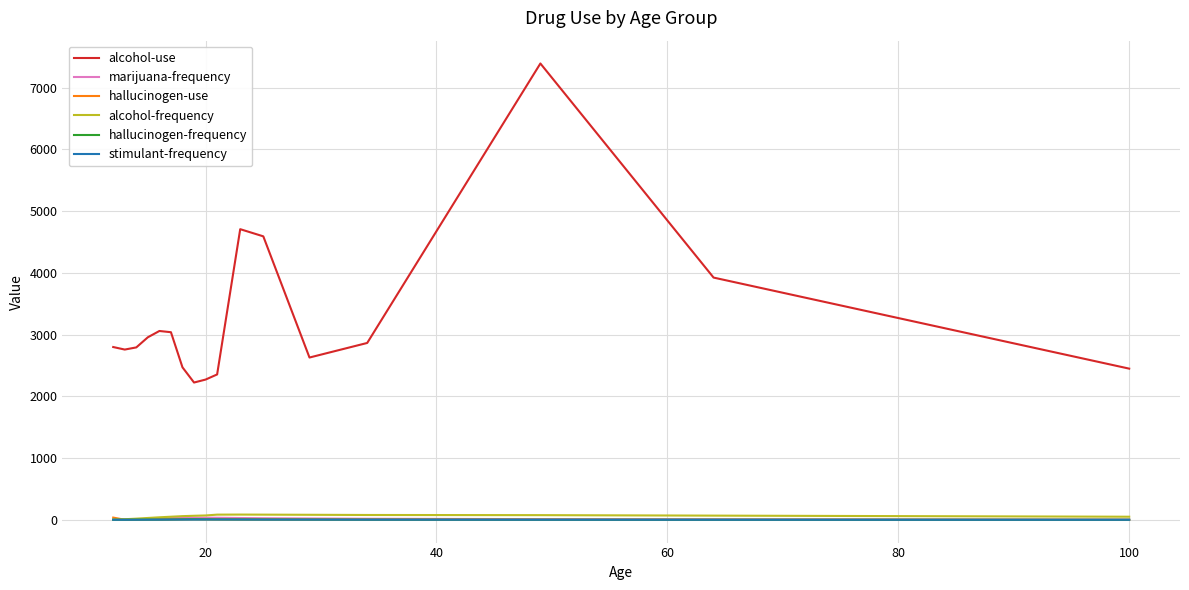

Which series has the largest total across all categories?

alcohol-use